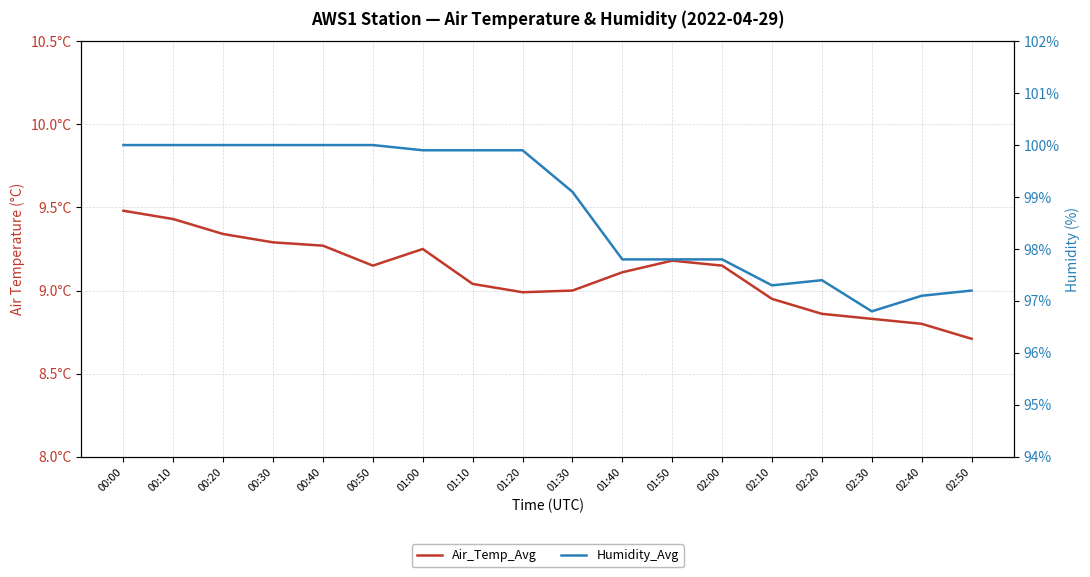

True or false: Humidity_Avg has more than 2 points higher than both neighbors.

False